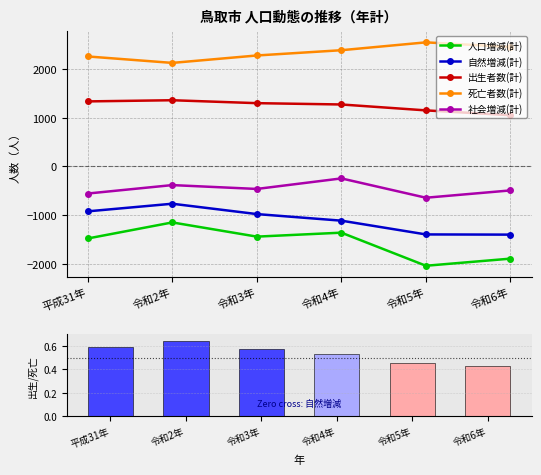

How many groups of bars are there?

6